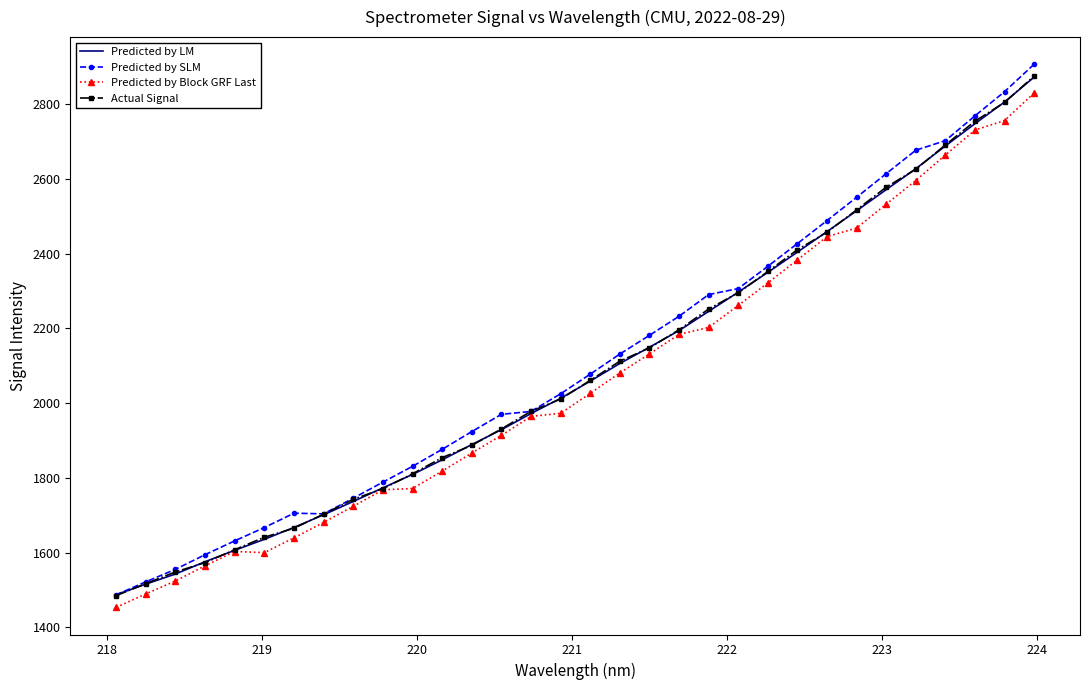

True or false: Predicted by SLM and Predicted by Block GRF Last cross at least once.

False